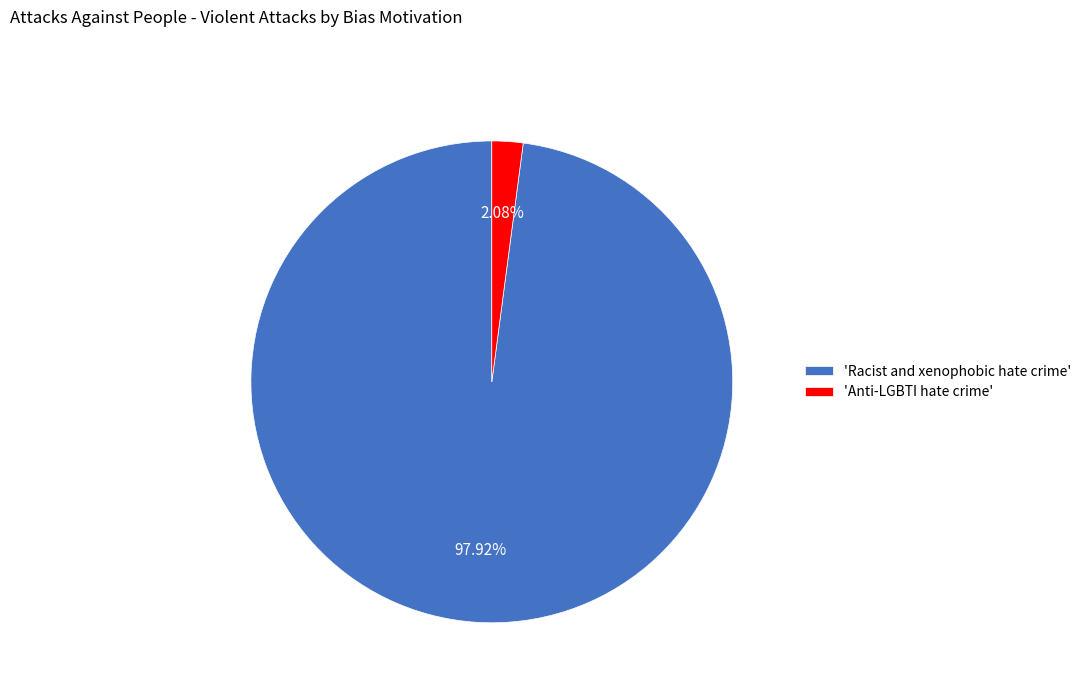

Between 'Anti-LGBTI hate crime' and 'Racist and xenophobic hate crime', which is larger?

'Racist and xenophobic hate crime'